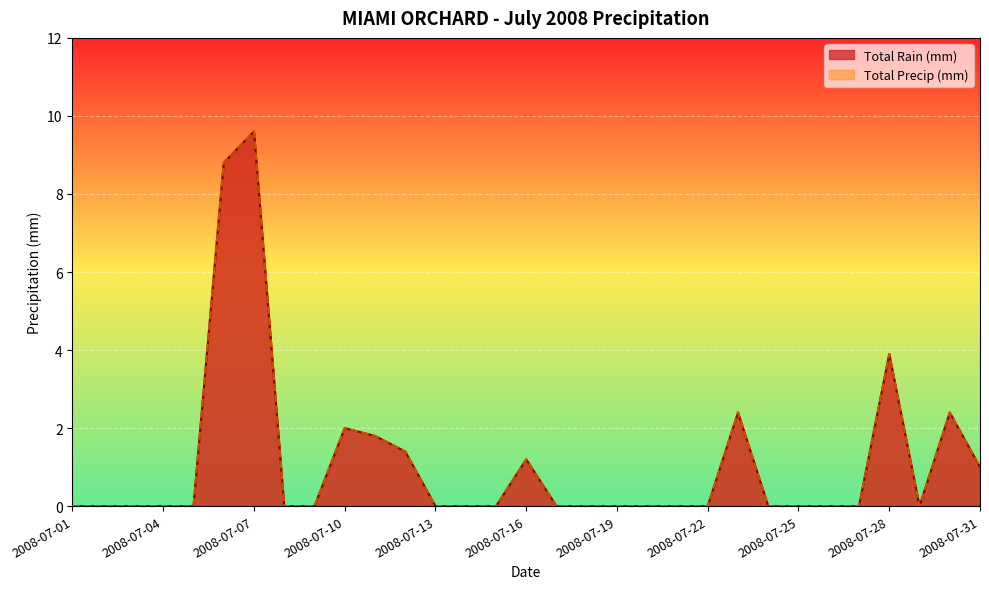

Which has a higher value, 2008-07-05 or 2008-07-02?

2008-07-05